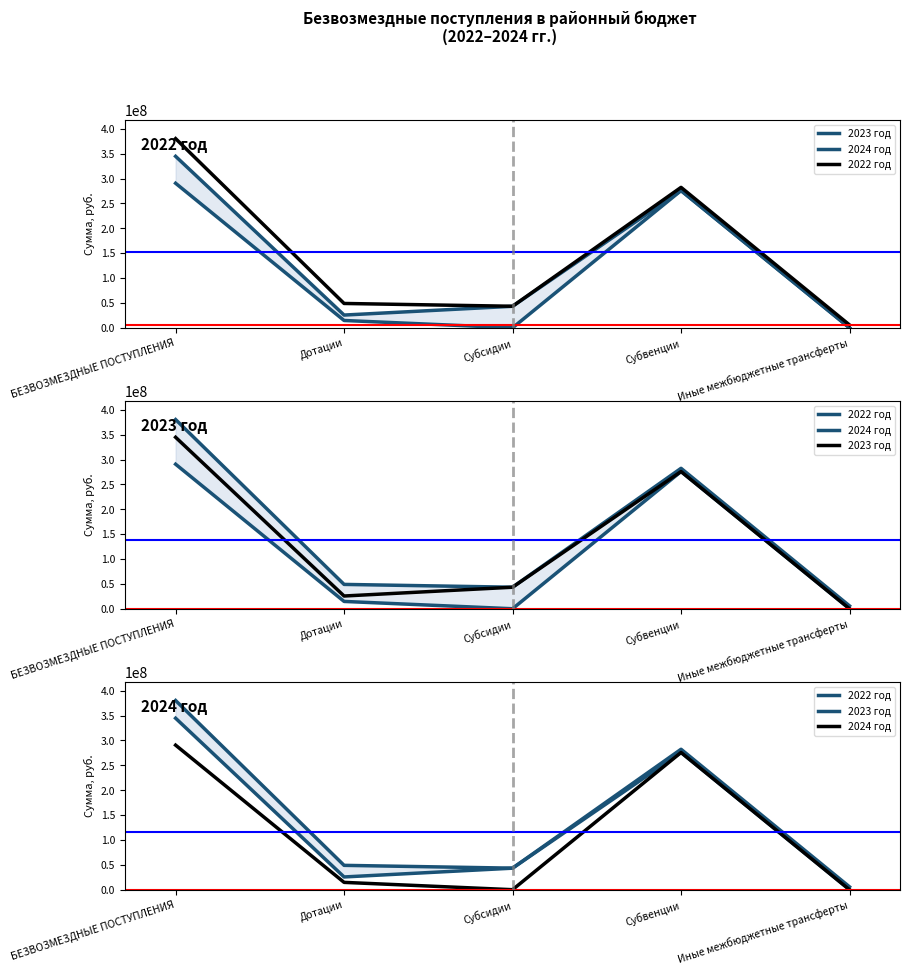

How many values in 2023 год are above zero?

4